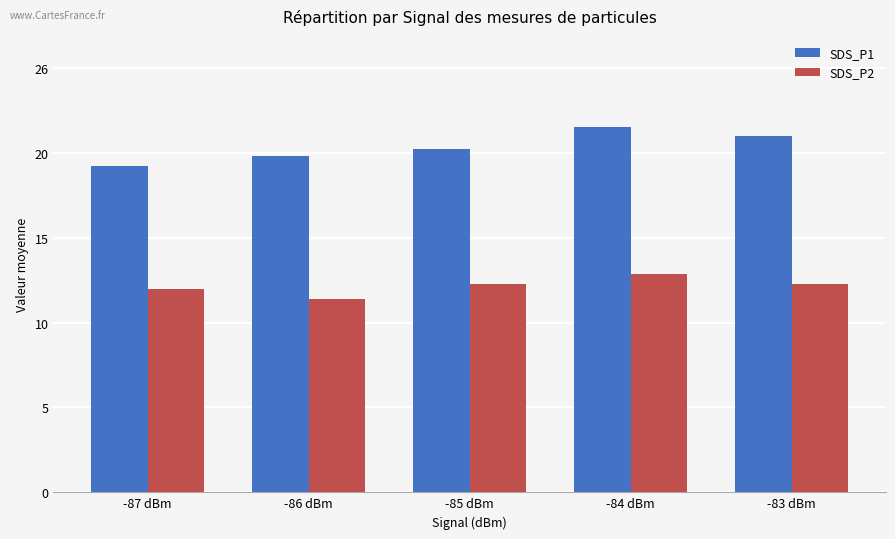

Reading left to right, what are all the values shown in this chart?

SDS_P1: -87 dBm=20.0	-86 dBm=20.6	-85 dBm=21.1	-84 dBm=22.4	-83 dBm=21.9
SDS_P2: -87 dBm=12.5	-86 dBm=11.8	-85 dBm=12.8	-84 dBm=13.4	-83 dBm=12.8